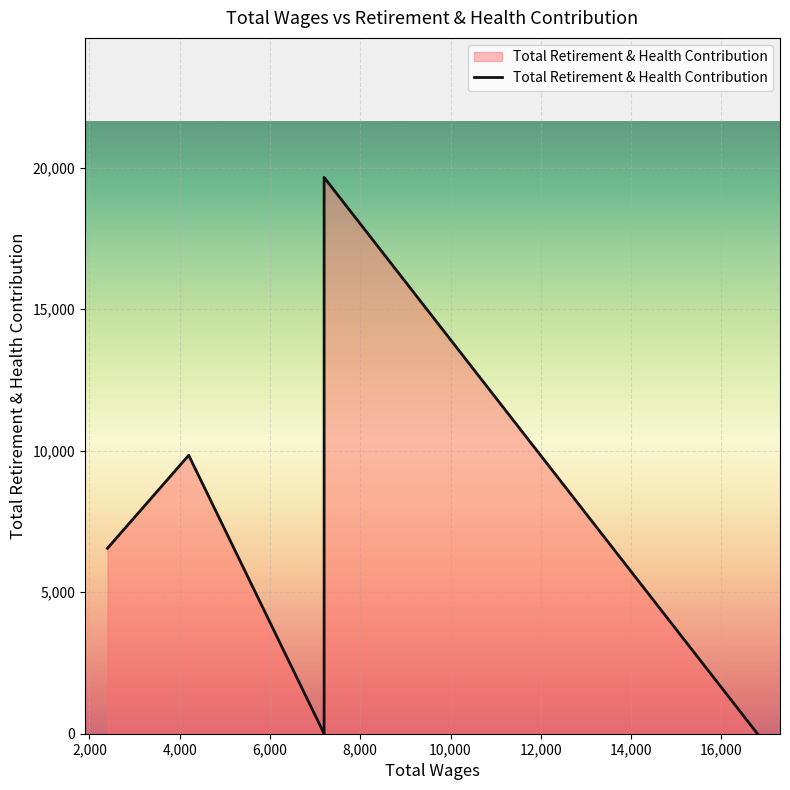

How many data points does each series have?

6